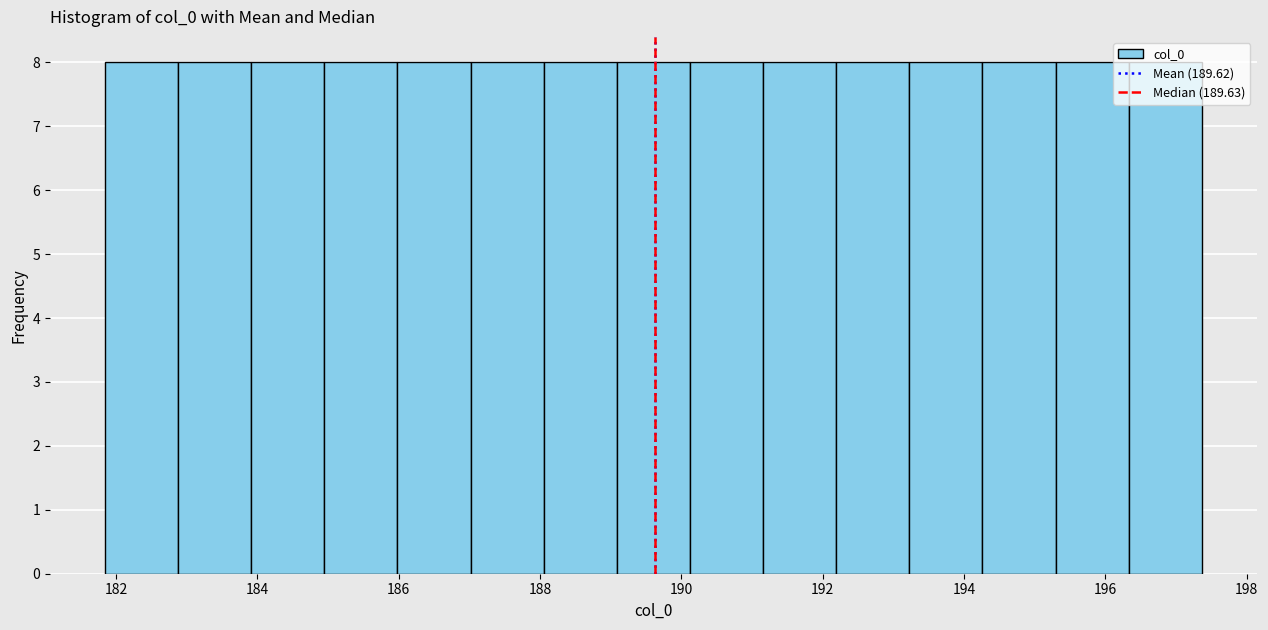

What is the height of the bar covering 190.2 to 191.2 on the x-axis? Neither the bar edges nor the heights are printed on the chart, so give them approximately, as read against the axes.

8